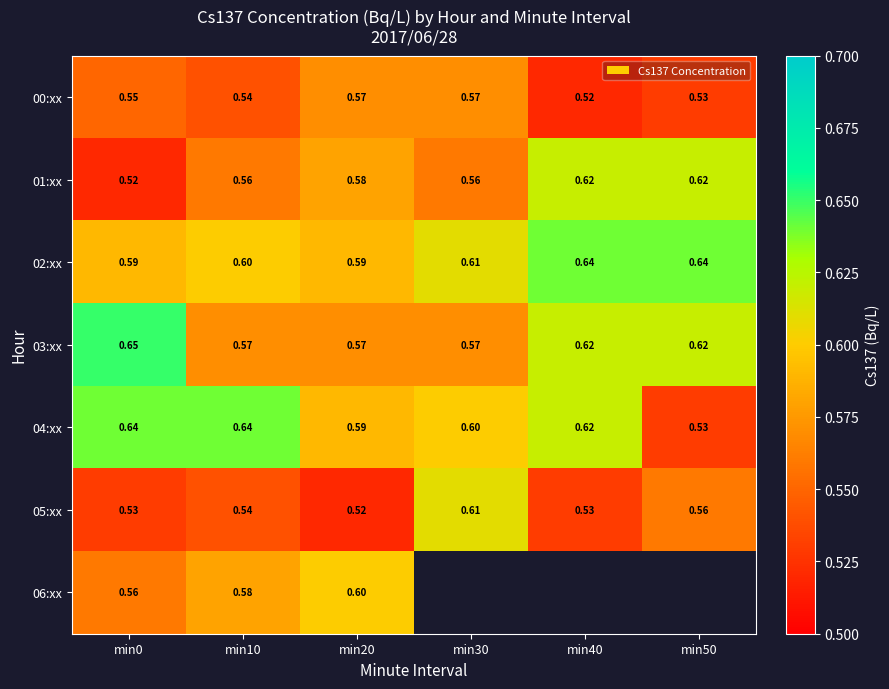

Is the value of 02:xx at min40 greater than the value of 05:xx at min0?

Yes